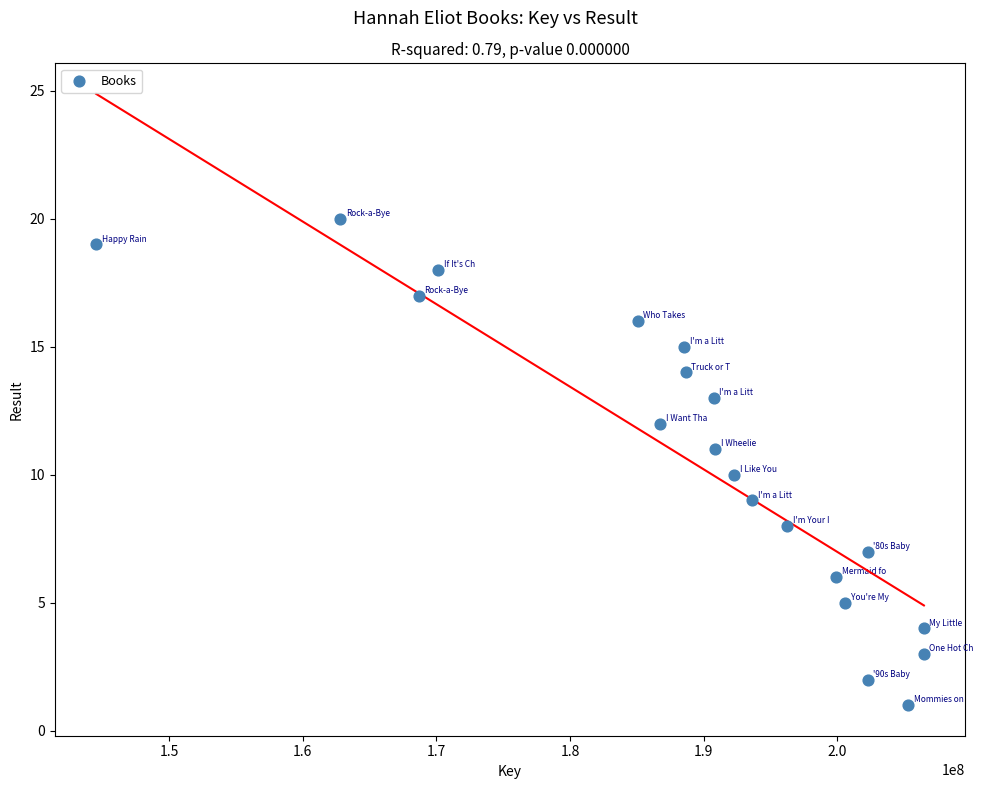

What is the range of X values (max minus min)?

61964523